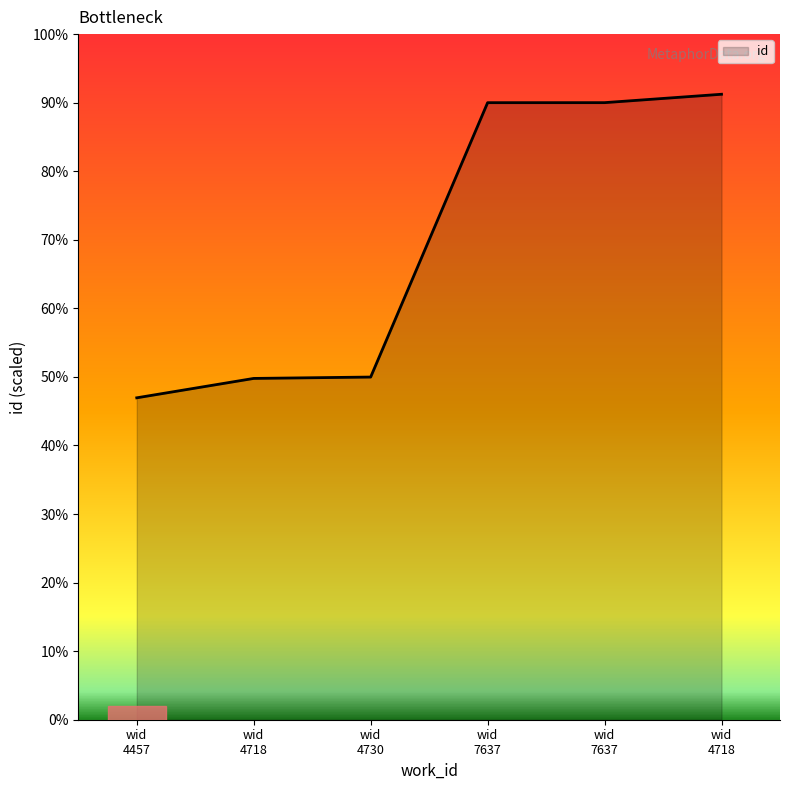

Does the chart display data point markers on the line(s)?

No